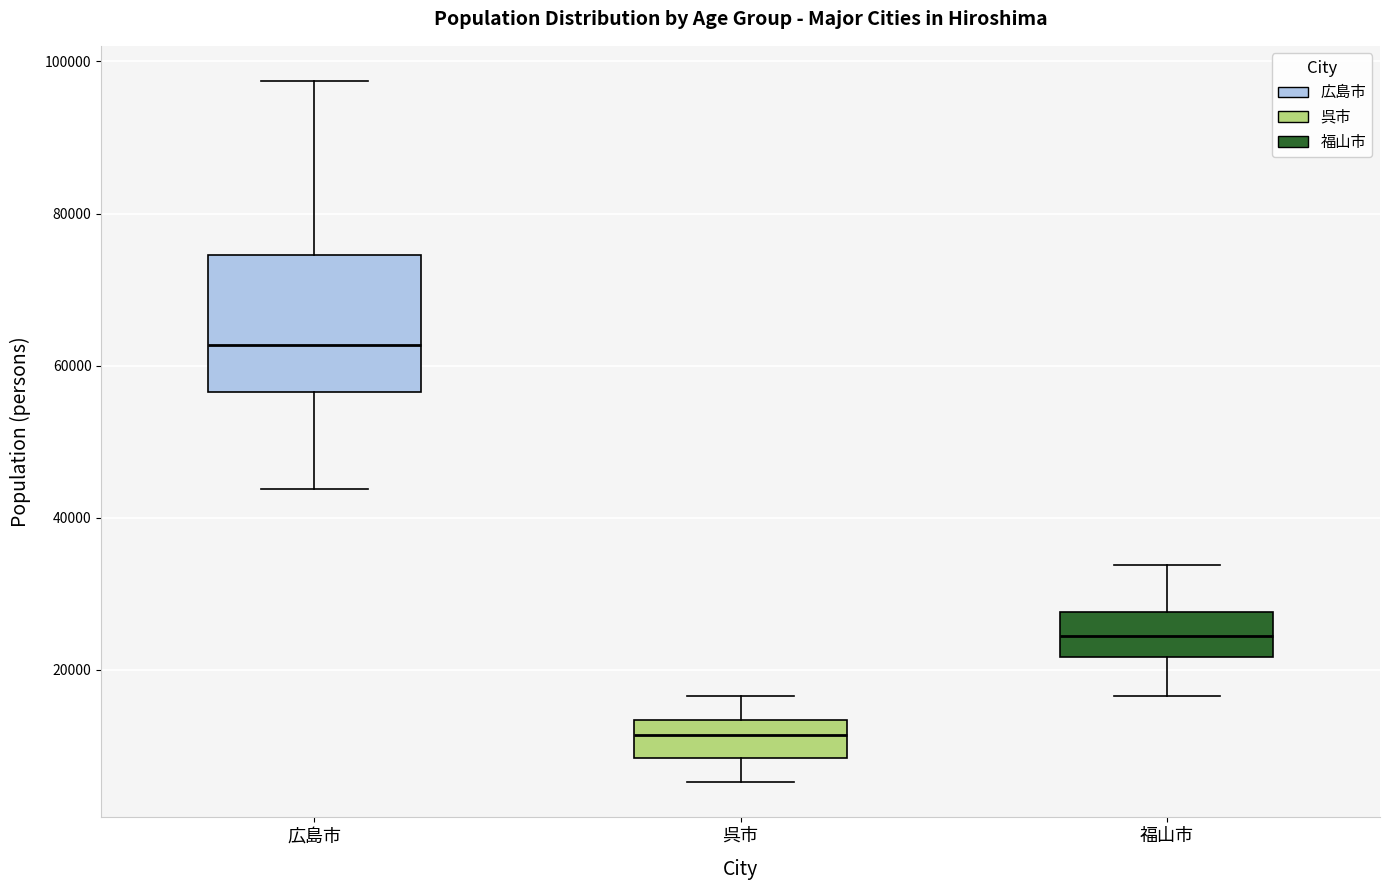

Reading left to right, read every box against the y-axis: the position of its median line, the range the box covers, and the ends of its whiskers. The values are not printed on the chart, so give them approximately, as read against the axis.

広島市: median 62000, box 56000 to 74000, whiskers 44000 to 98000
呉市: median 12000, box 8000 to 14000, whiskers 6000 to 16000
福山市: median 24000, box 22000 to 28000, whiskers 16000 to 34000